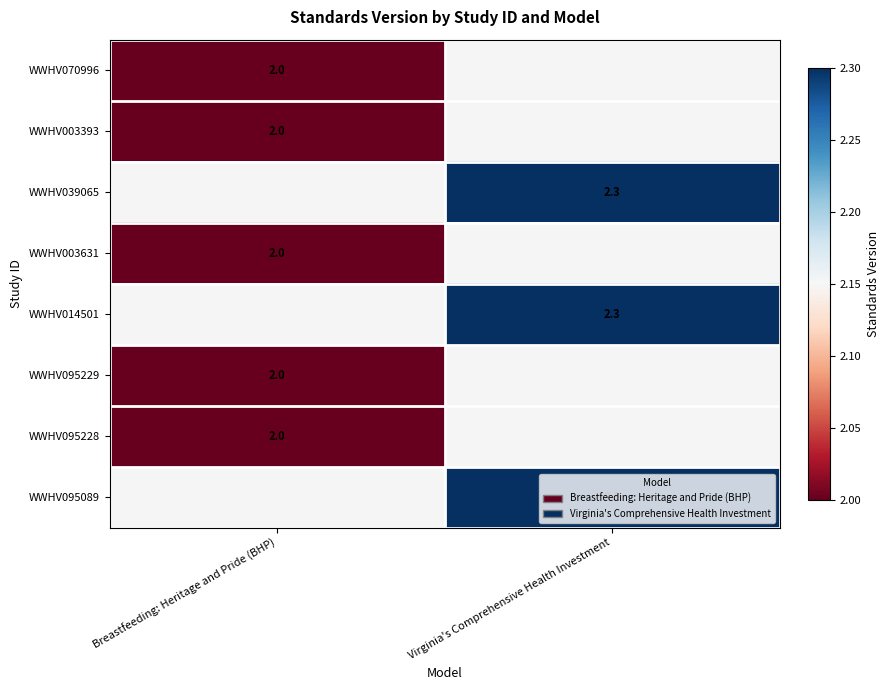

Is it true that WWHV095089 equals 0.5 at Virginia's Comprehensive Health Investment?

False